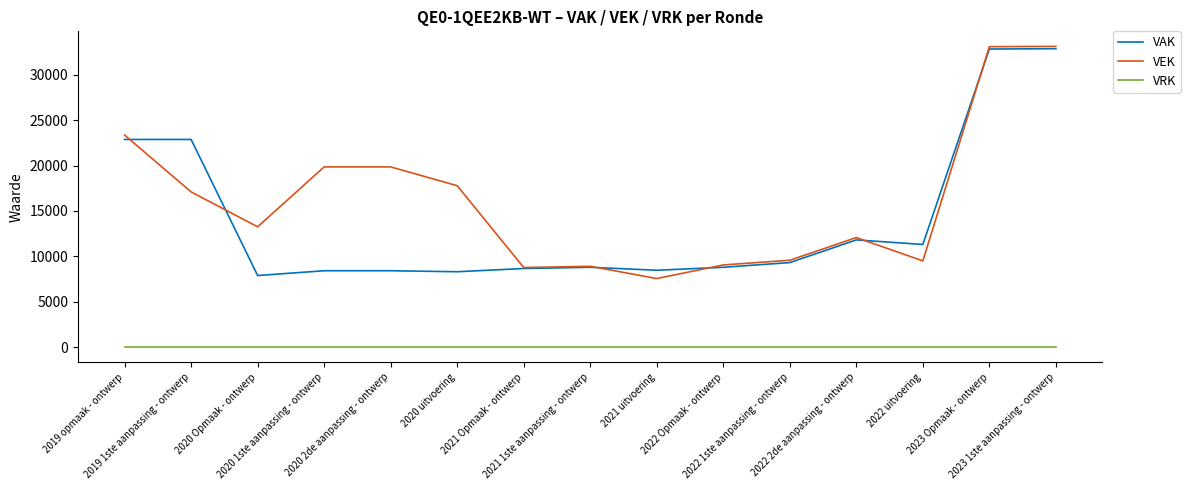

True or false: VEK and VRK intersect in this chart.

False